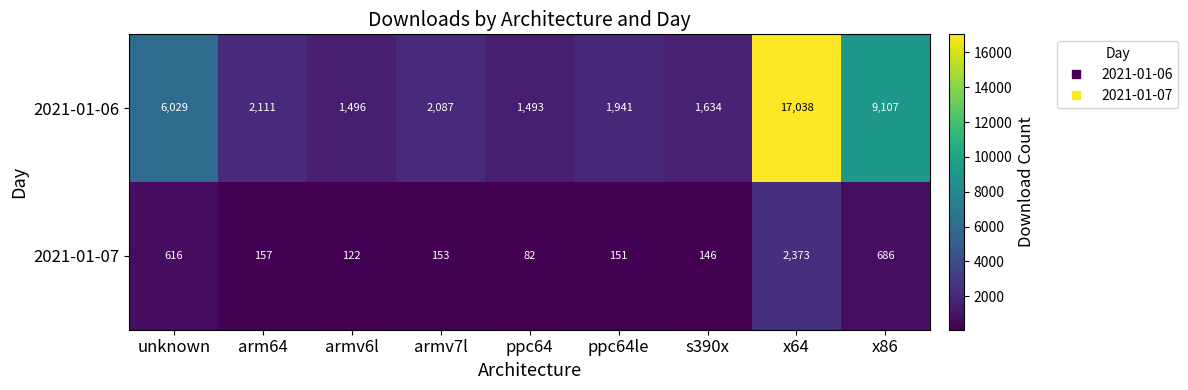

Rank the series at arm64 from lowest to highest value.

2021-01-07, 2021-01-06